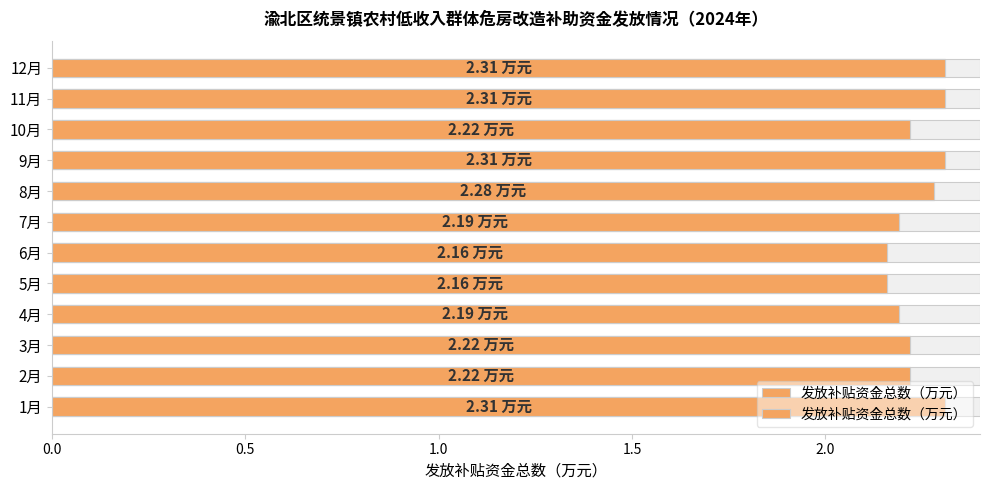

Approximately how many times larger is the value at 6月 compared to 9月?

0.9